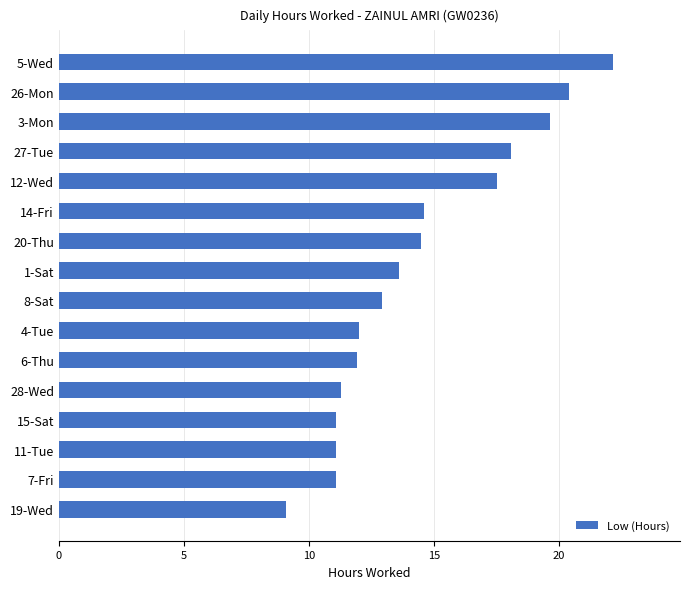

Between 26-Mon and 12-Wed, which is larger?

26-Mon